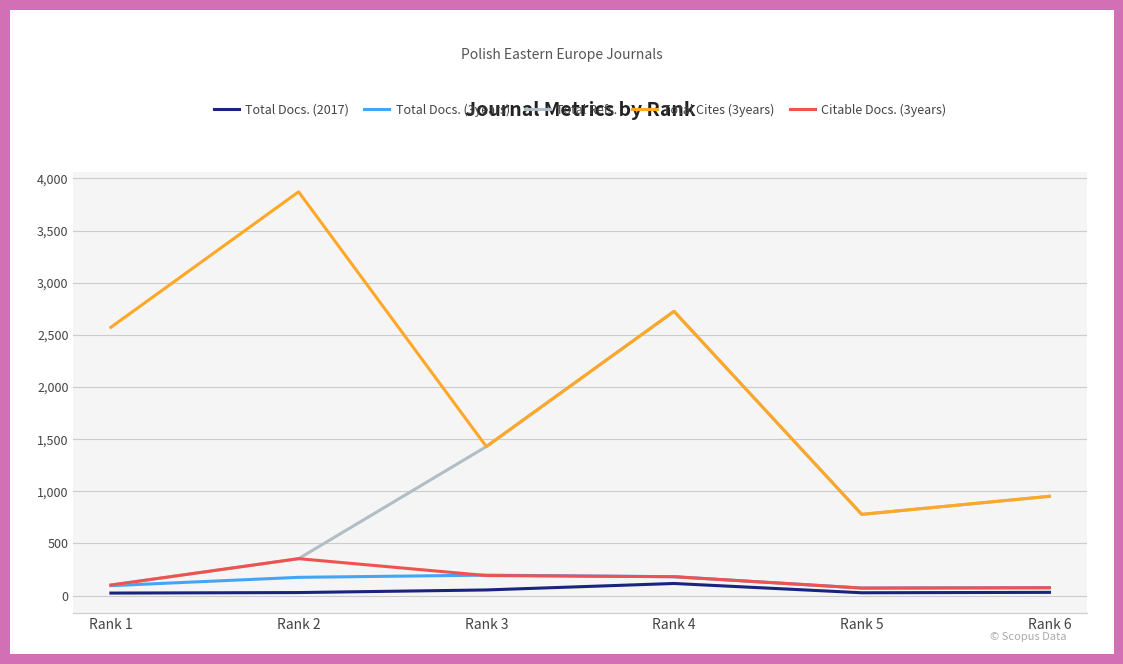

The value of Total Cites (3years) at Rank 3 is 1429. True or false?

True